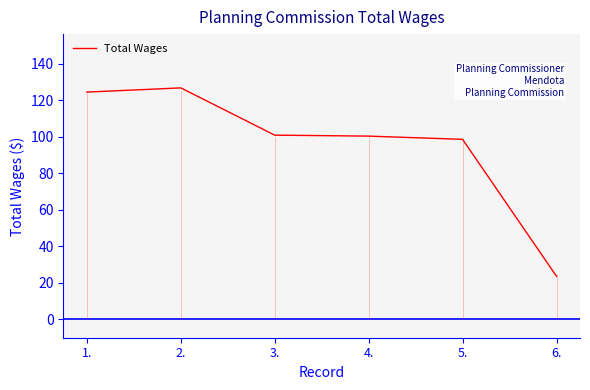

The chart shows a value of 100.9 at 3.. True or false?

True